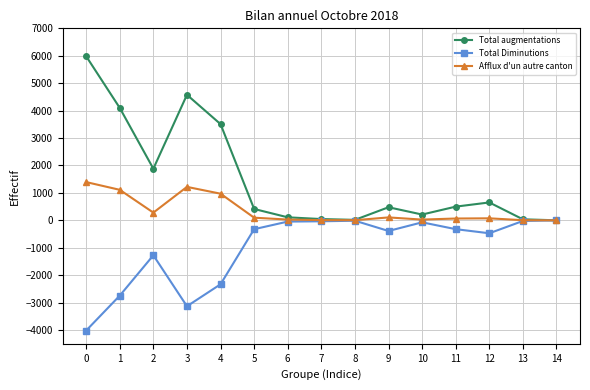

The value of Total augmentations at 11 is 500. True or false?

True